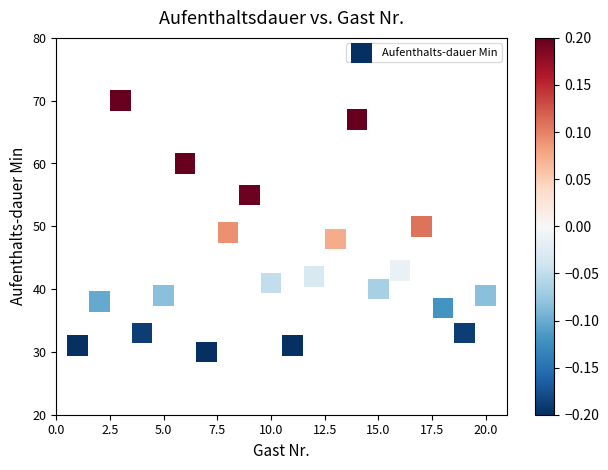

What is the range of Y values (max minus min)?

40